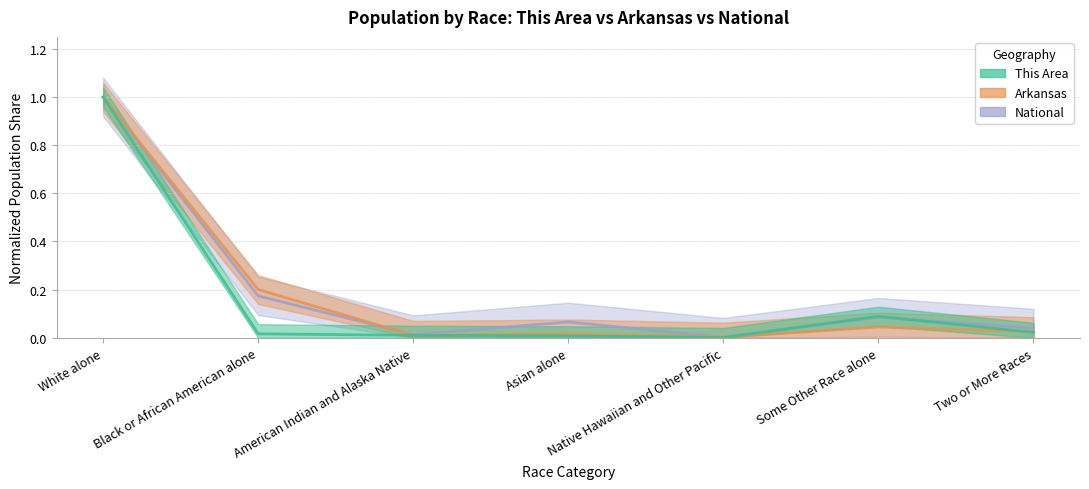

Does the chart display data point markers on the line(s)?

No